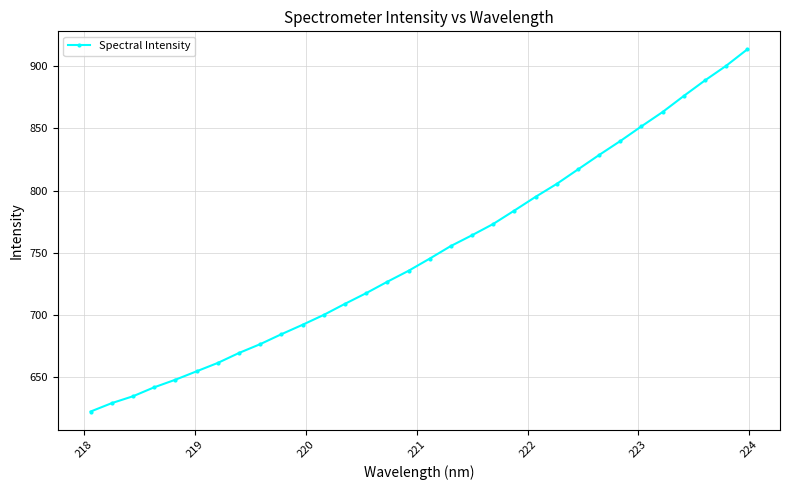

What is the smallest value displayed?

622.4